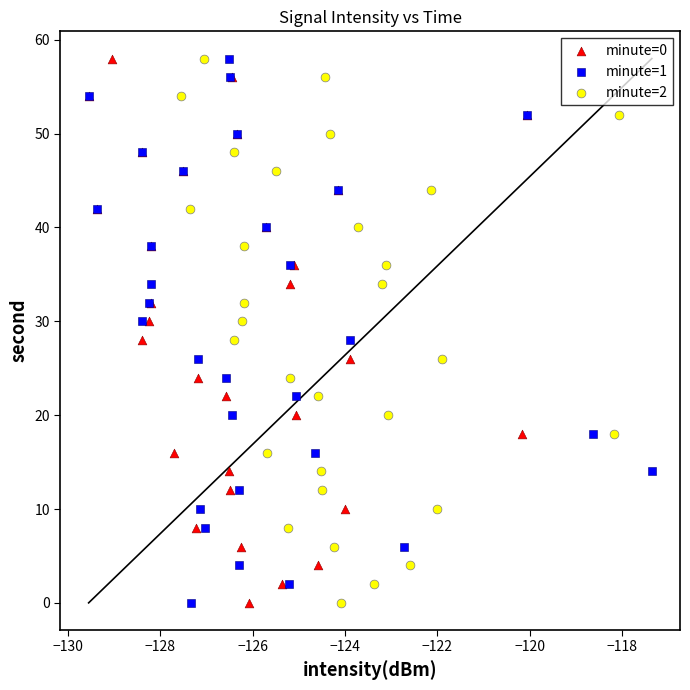

What are all the series names shown in the legend?

minute=0, minute=1, minute=2